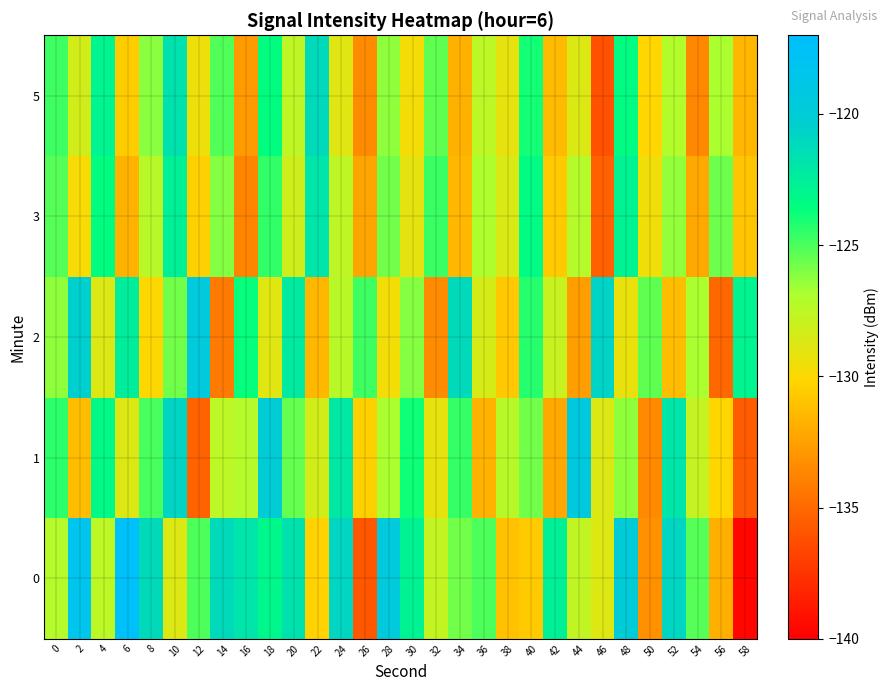

What is the total value across all series at 10?

-619.6